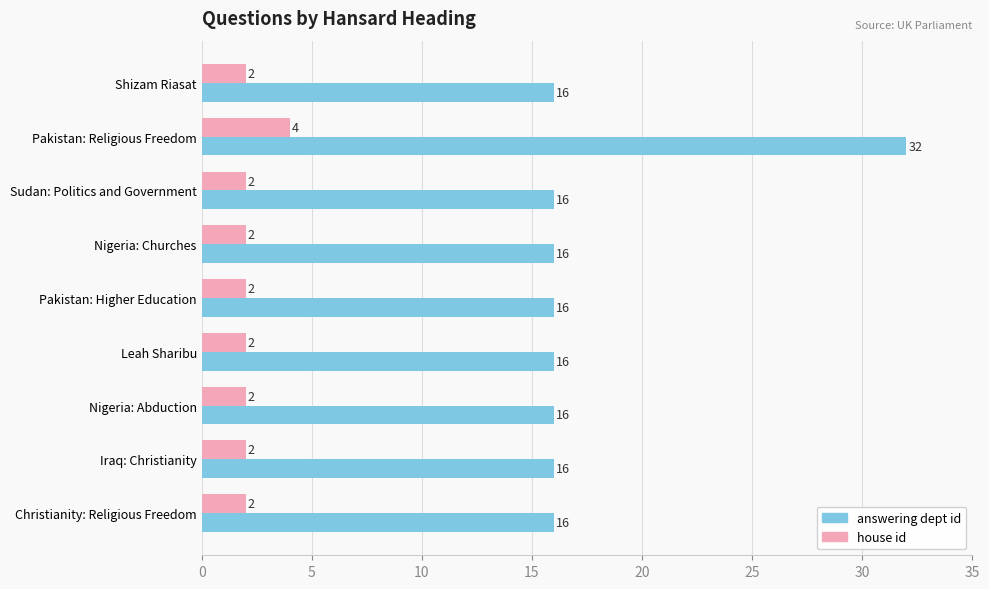

What is the difference between the maximum and minimum values in the house id series?

2